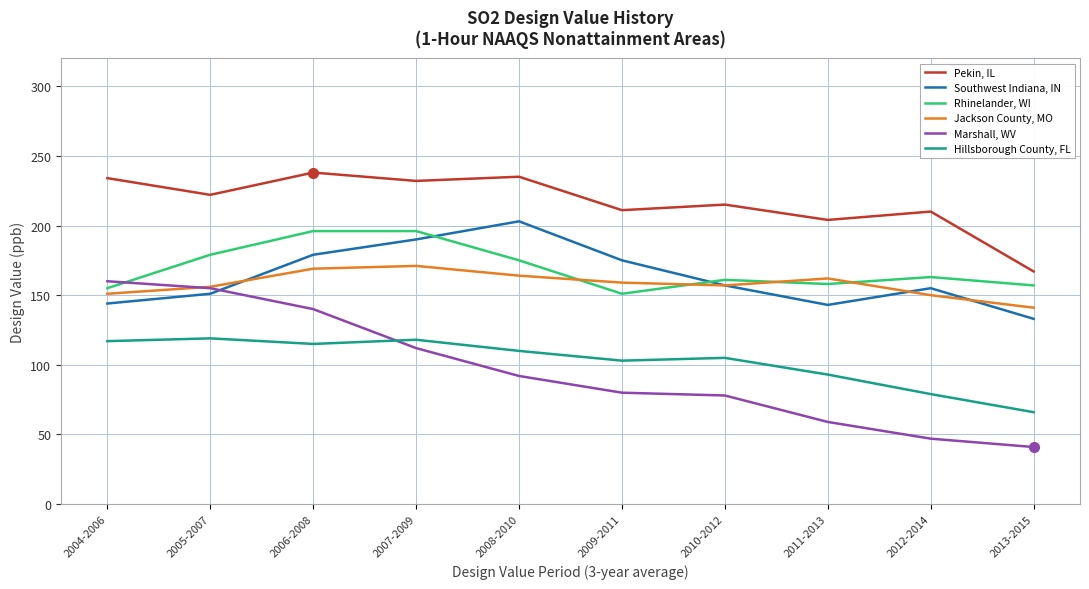

Is the value of Rhinelander, WI at 2008-2010 greater than the value of Hillsborough County, FL at 2004-2006?

Yes